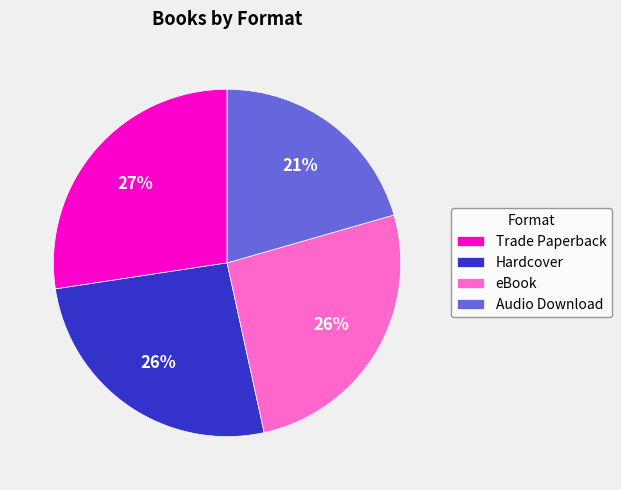

True or false: Hardcover accounts for 26% of the total.

True